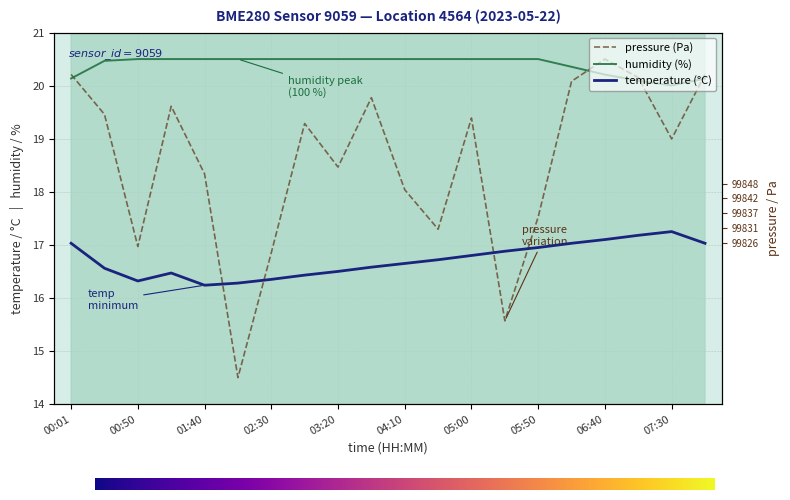

What is the sum of all pressure values?

371.2